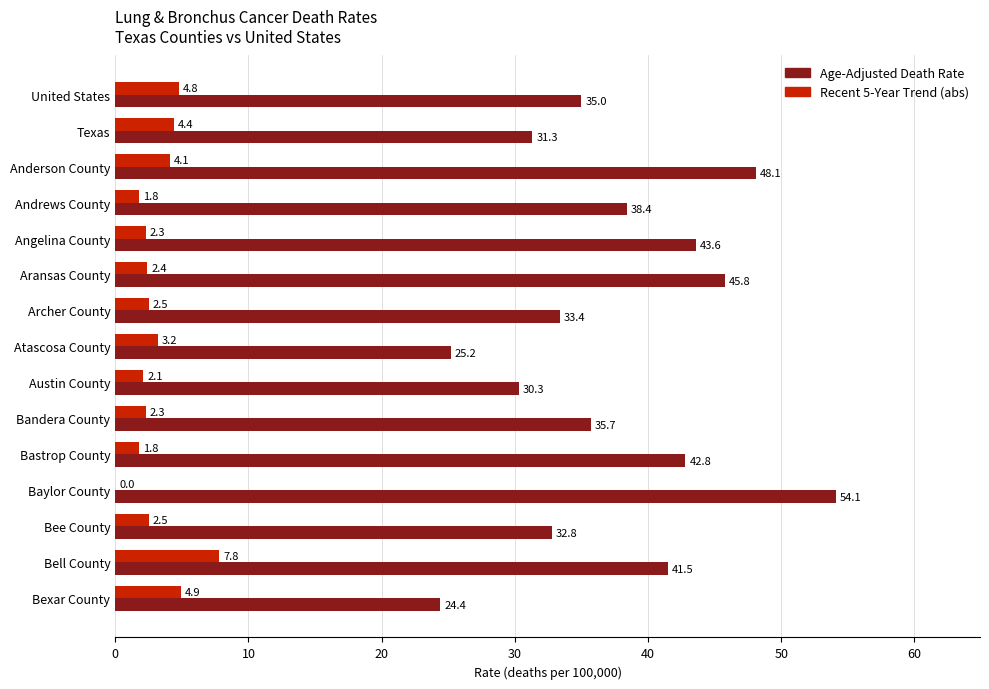

The value of Age-Adjusted Death Rate at Bexar County is 36.6. True or false?

False